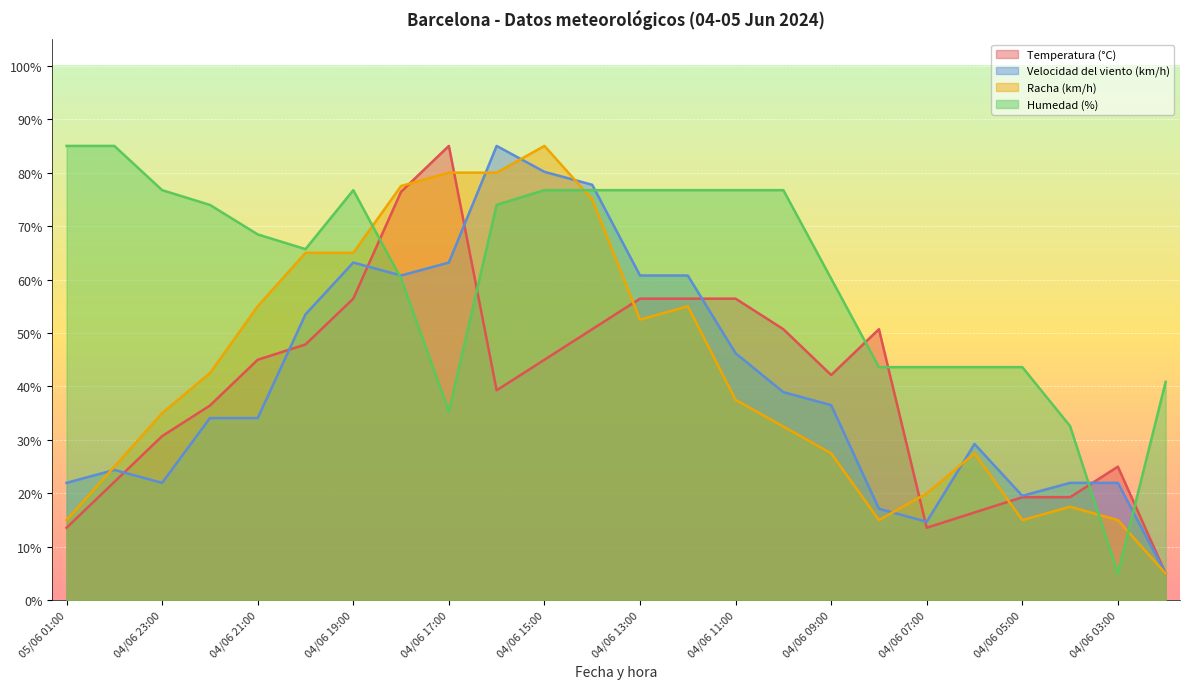

Does the chart display data point markers on the line(s)?

No